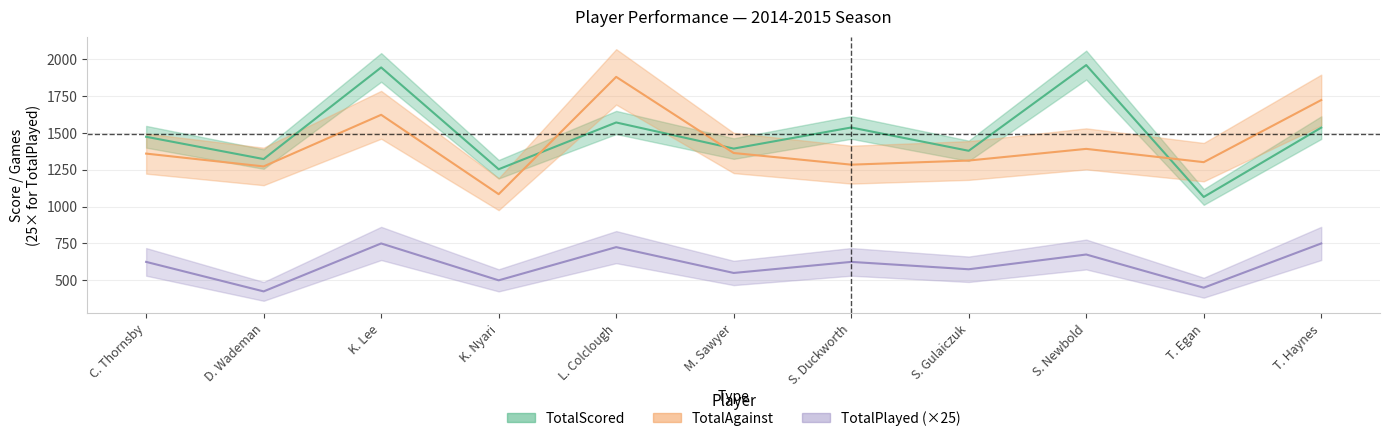

The value of TotalPlayed at T. Haynes is 750. True or false?

True